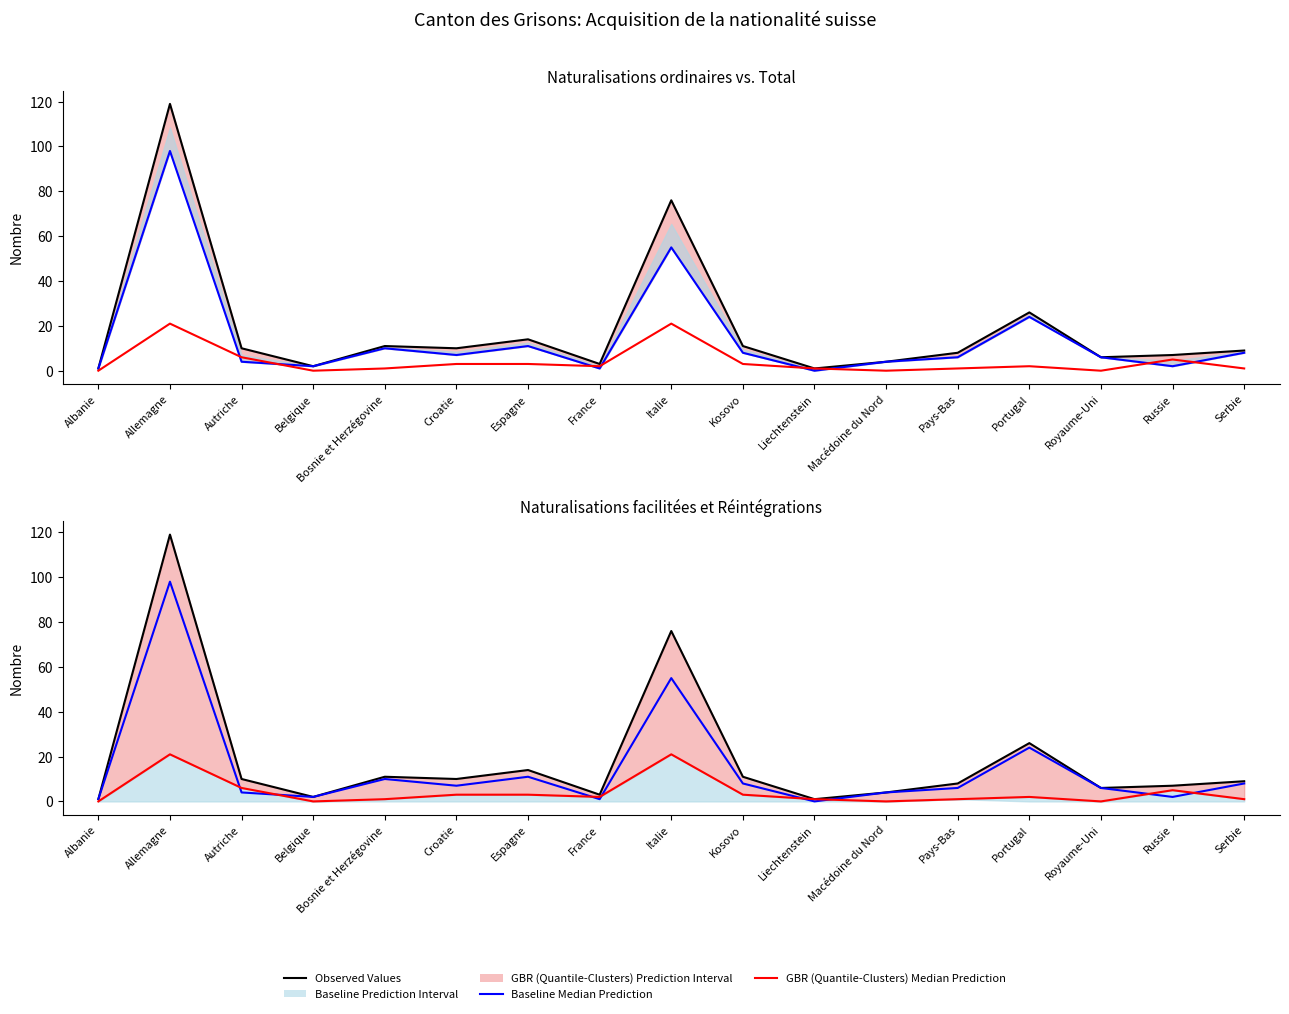

What is the sum of the GBR (Quantile-Clusters) Median Prediction values at Liechtenstein and Albanie?

1